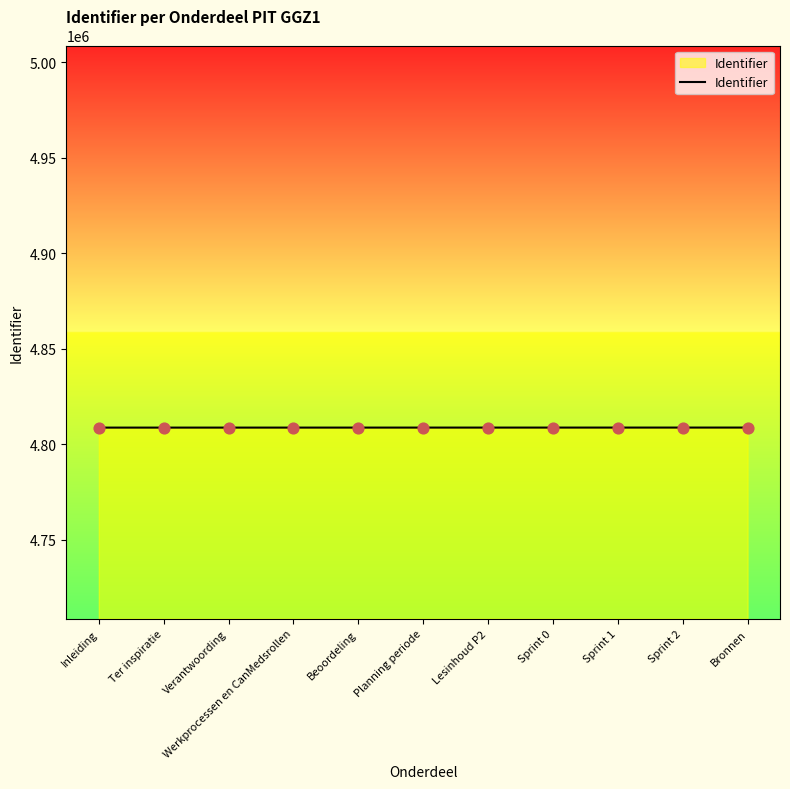

What is the change in value from Inleiding to Planning periode?

+10